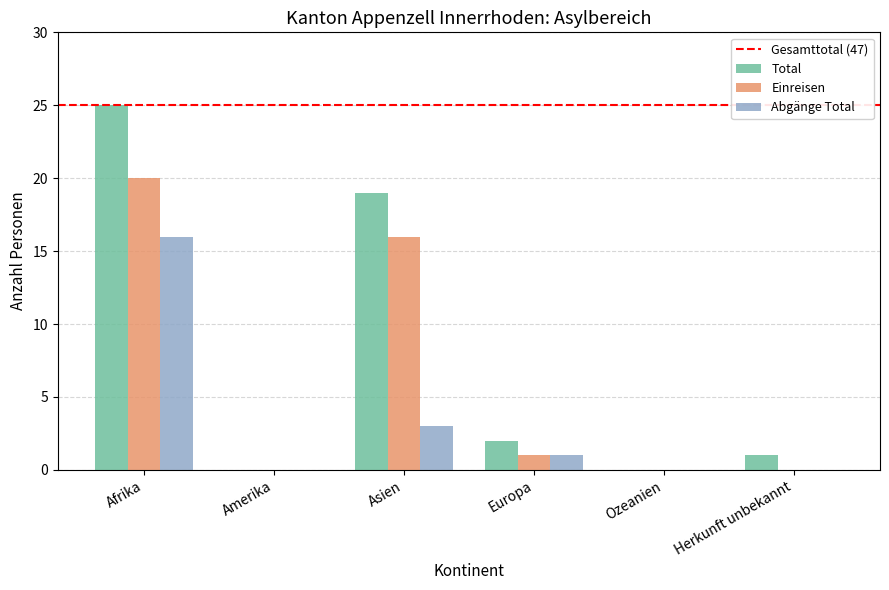

True or false: Abgänge Total has a value of -8 at Ozeanien.

False